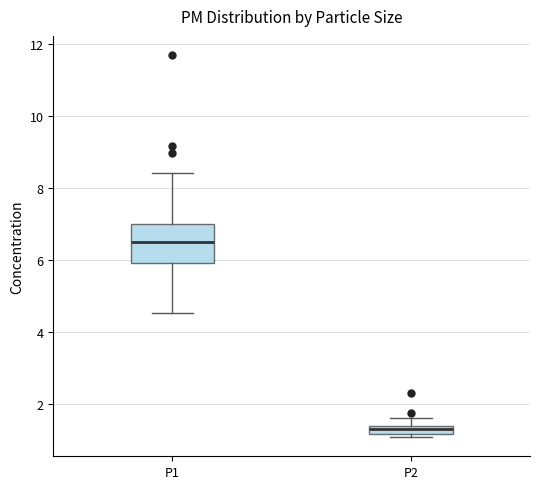

Comparing the boxes themselves (not the whiskers), which one is the tallest?

P1